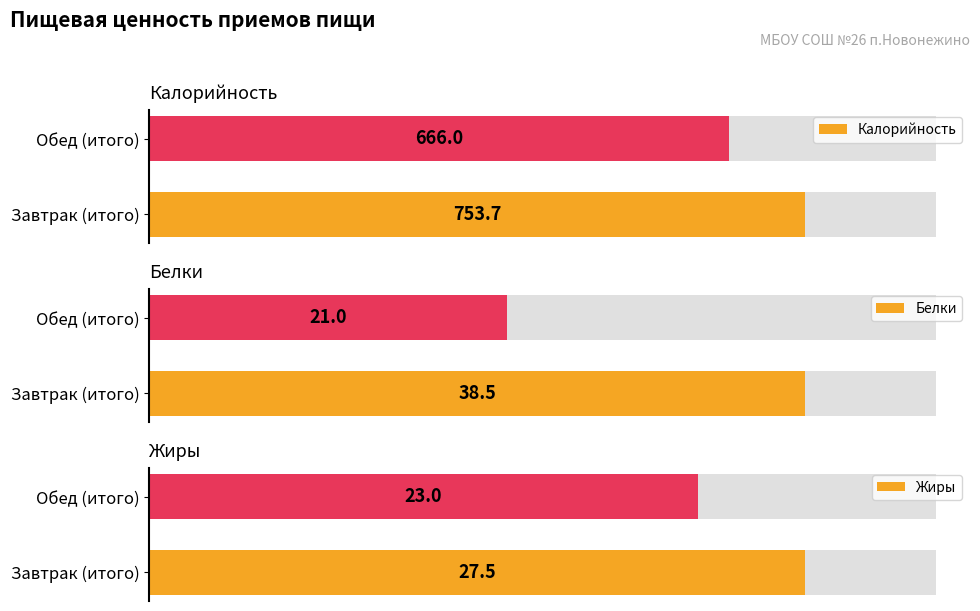

How many bars are there in total?

6